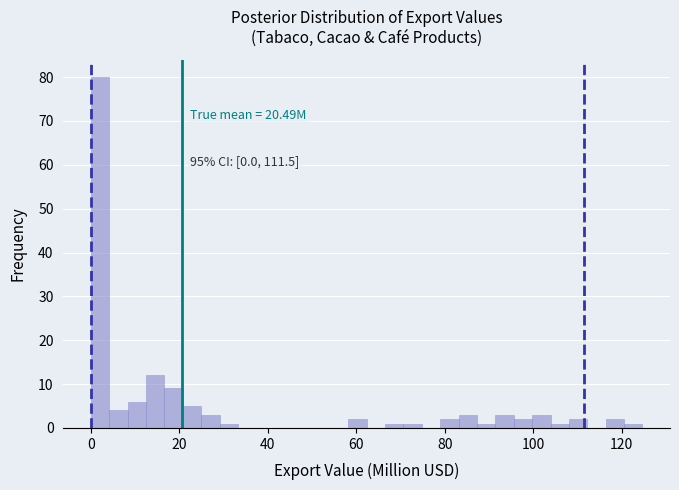

Around what value on the x-axis is the tallest bar? Give the approximate position of its centre, as read against the axis.

2